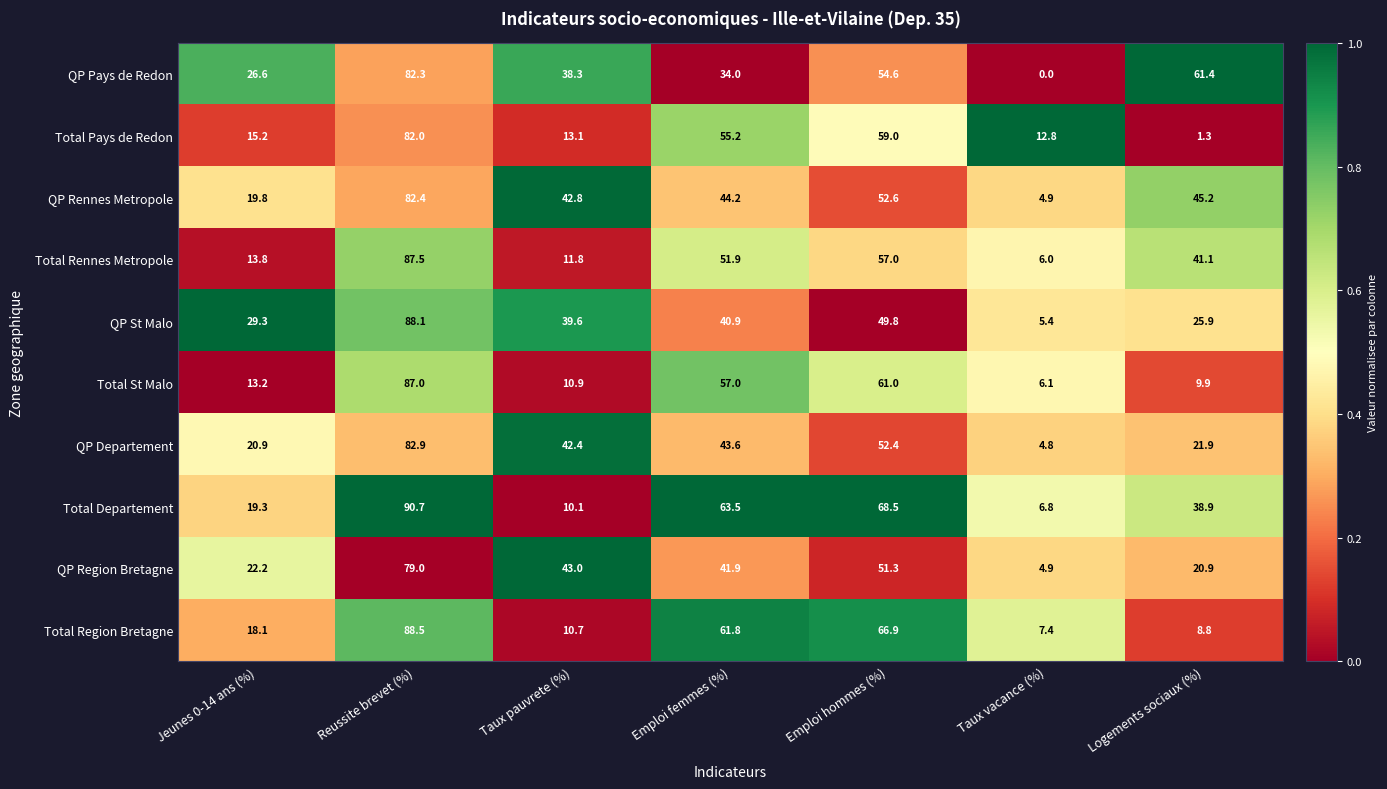

At which category does the chart reach its peak across all series?

Reussite brevet (%)